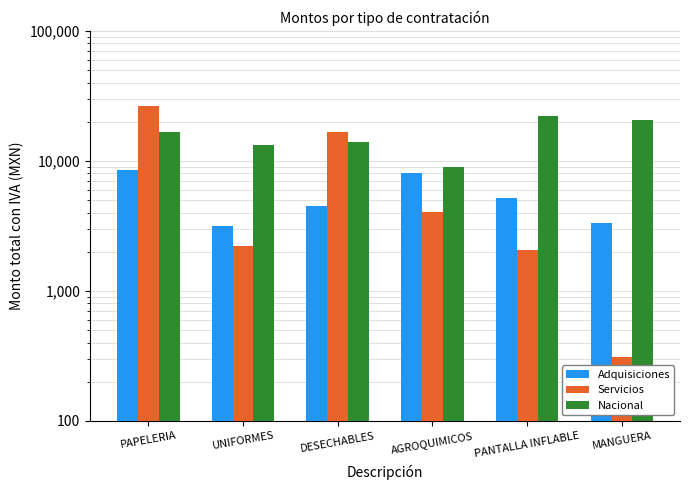

The value of Nacional at MANGUERA is 11598.9. True or false?

False